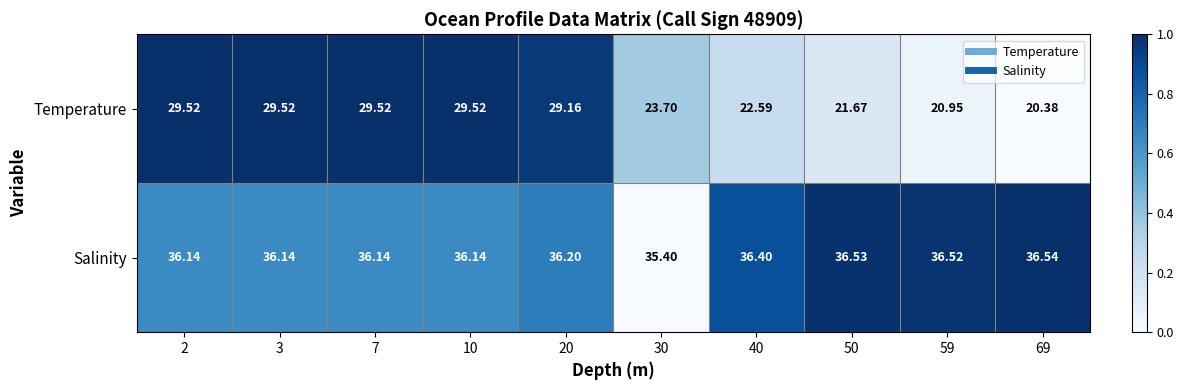

Which series has the largest total across all categories?

Salinity